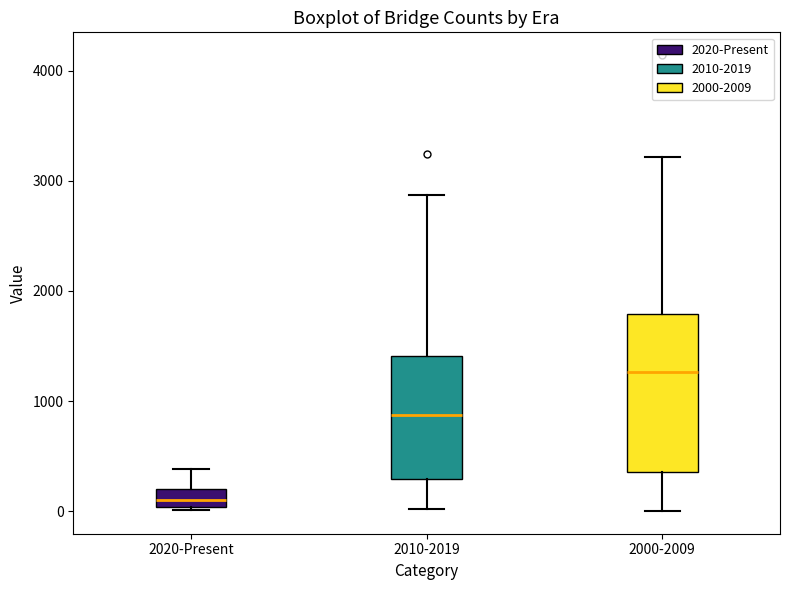

Reading left to right, read every box against the y-axis: the position of its median line, the range the box covers, and the ends of its whiskers. The values are not printed on the chart, so give them approximately, as read against the axis.

2020-Present: median 100, box 0 to 200, whiskers 0 (just below the box's lower edge) to 400
2010-2019: median 900, box 300 to 1400, whiskers 0 to 2900
2000-2009: median 1300, box 400 to 1800, whiskers 0 to 3200